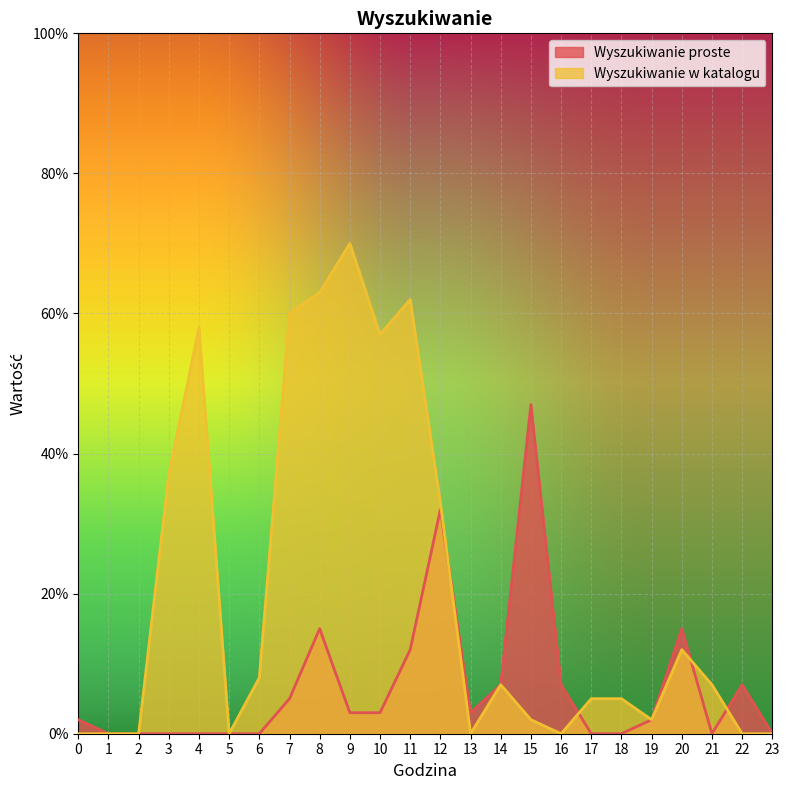

Where is the first local maximum for Wyszukiwanie w katalogu?

4